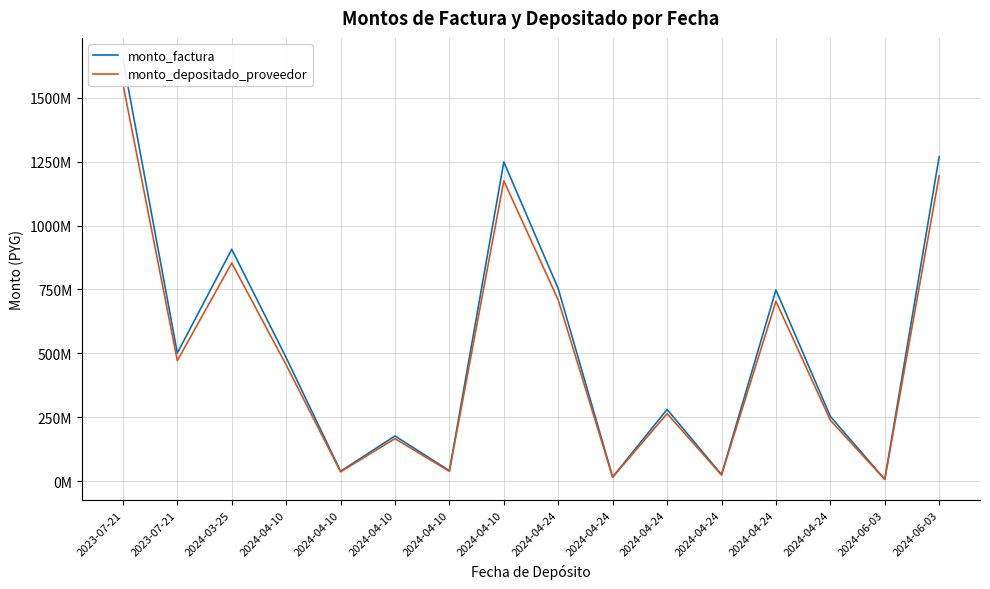

What is the value of the monto_depositado_proveedor point at the 7th from the left?

454698094